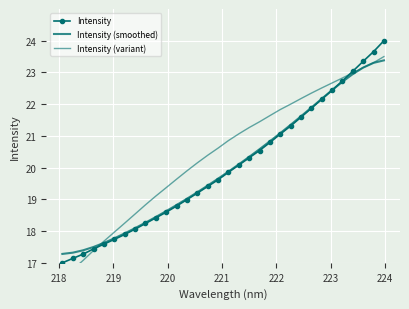

Rank the series by their maximum value, from highest to lowest.

Intensity, Intensity (variant), Intensity (smoothed)